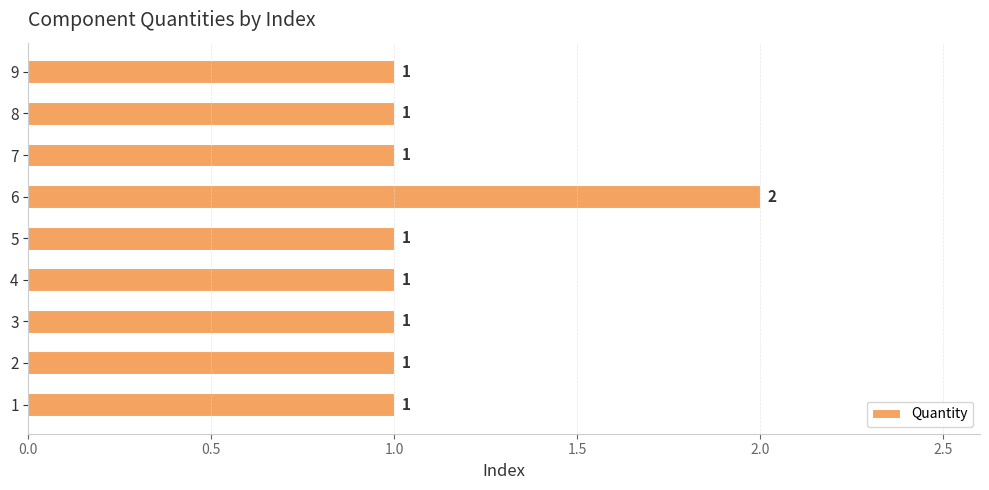

What is the greatest value displayed?

2